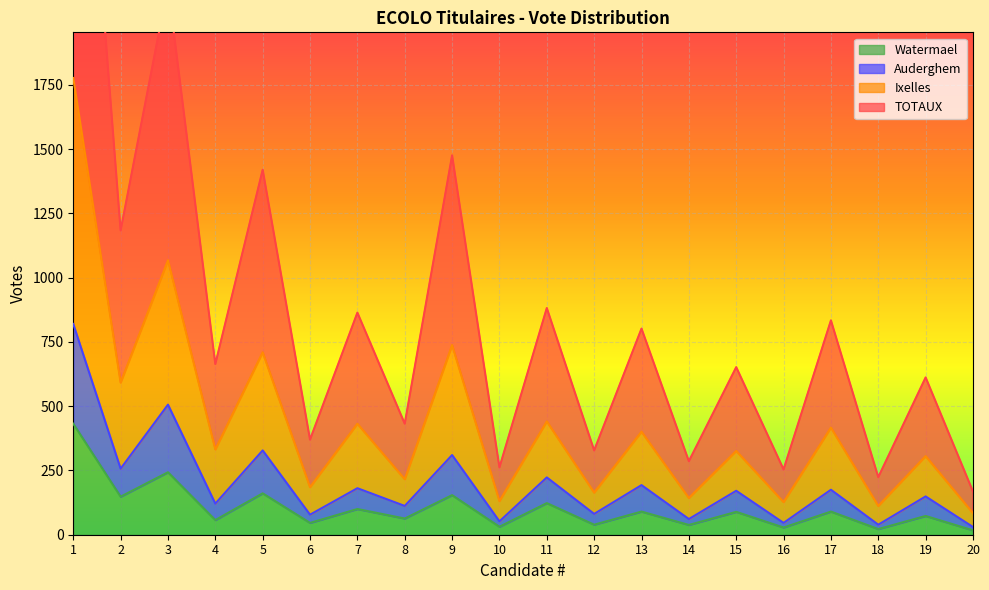

How many interior local peaks does the Watermael series have?

9